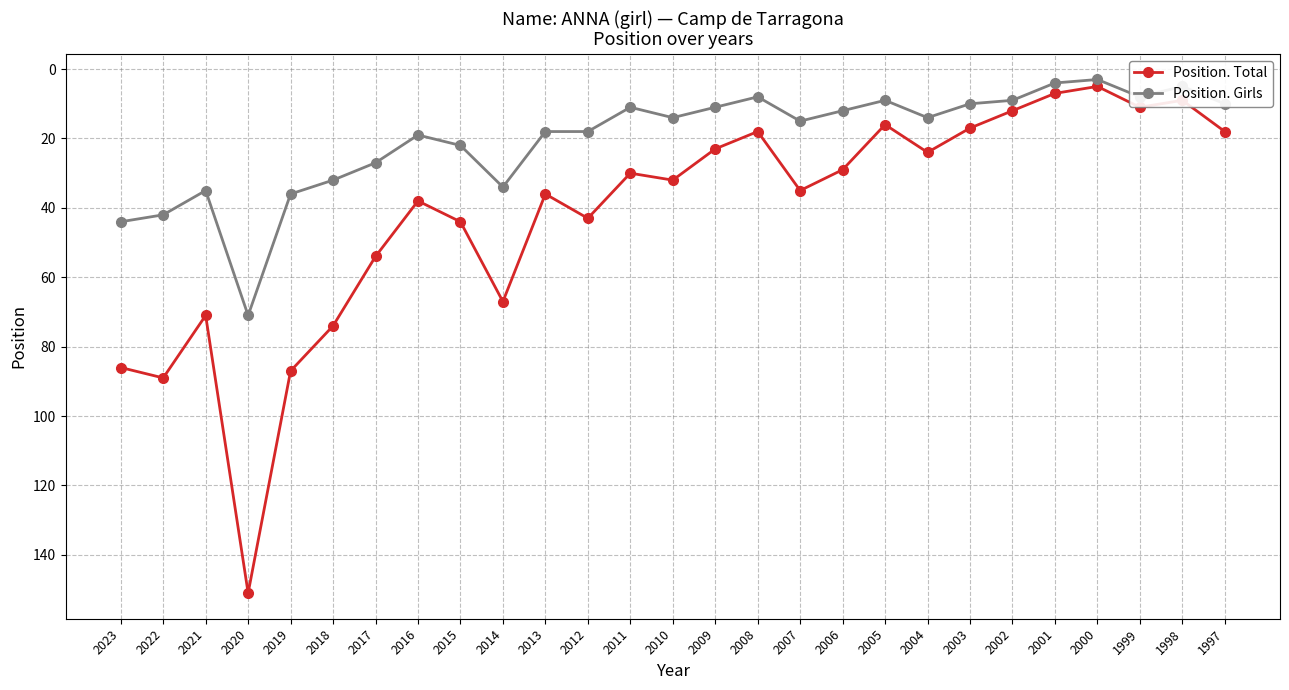

At which category is the sum across all series the highest?

2020